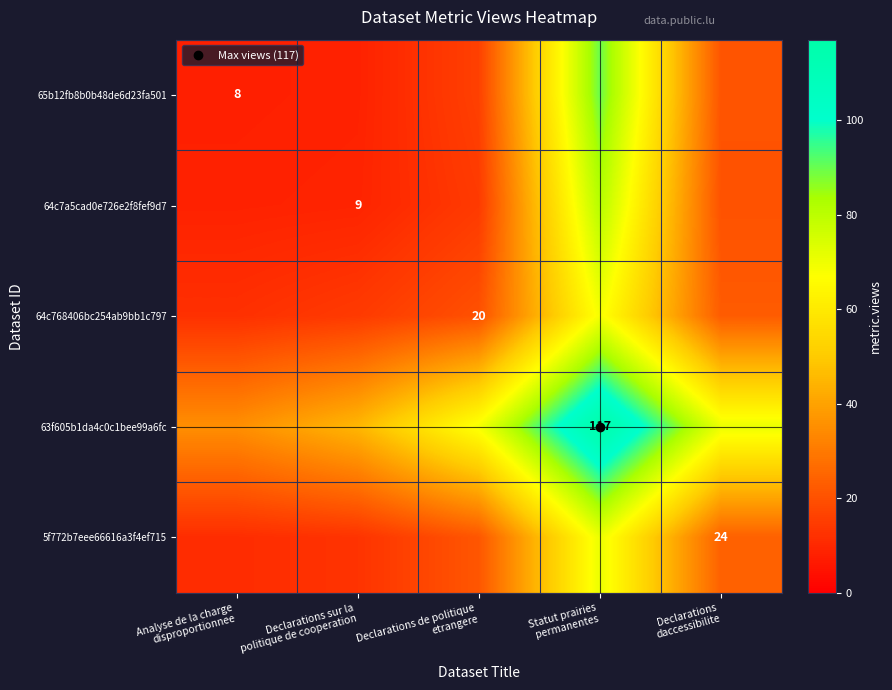

List the labels in order of 64c768406bc254ab9bb1c797 value, largest first.

Statut prairies permanentes, Declarations daccessibilite, Declarations de politique etrangere, Declarations sur la politique de cooperation, Analyse de la charge disproportionnee